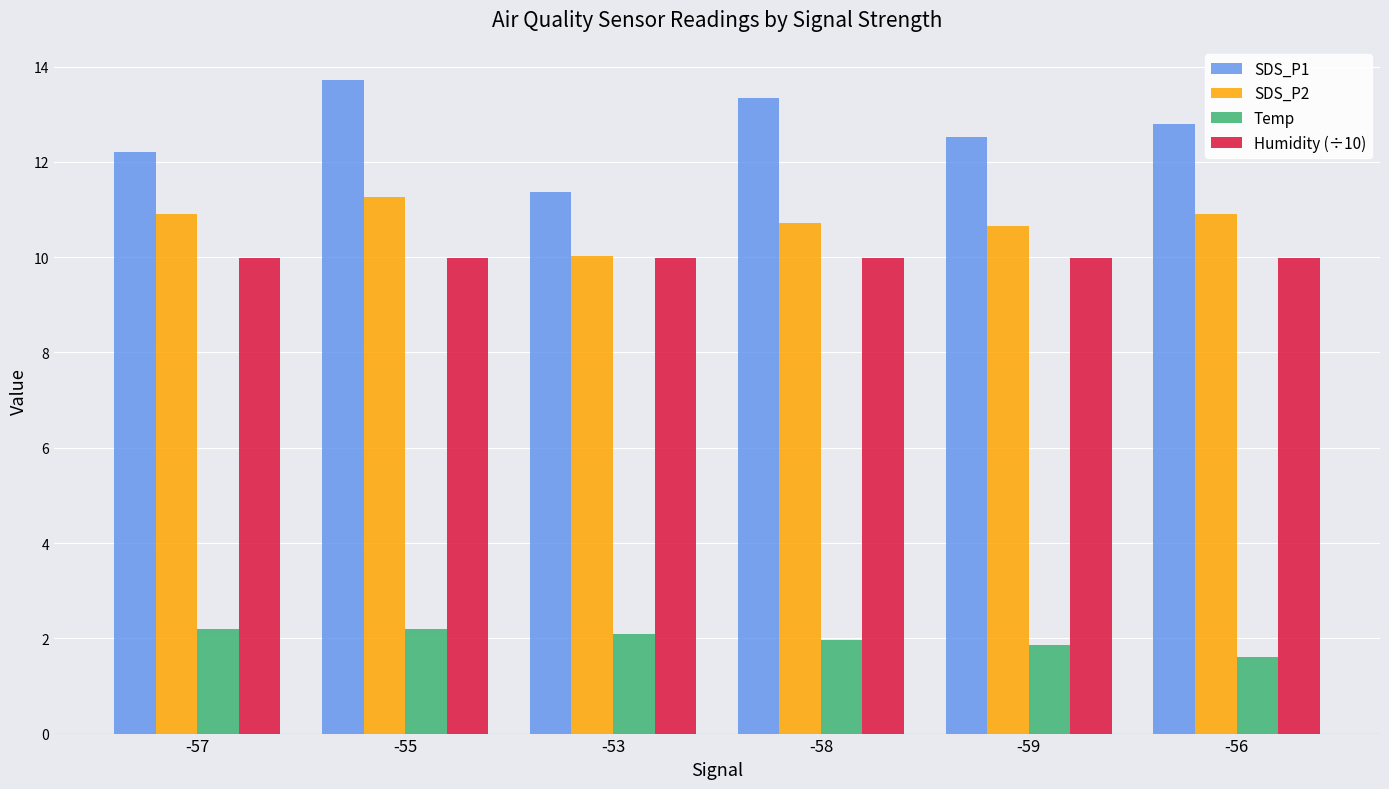

How many bars are there in each group?

4